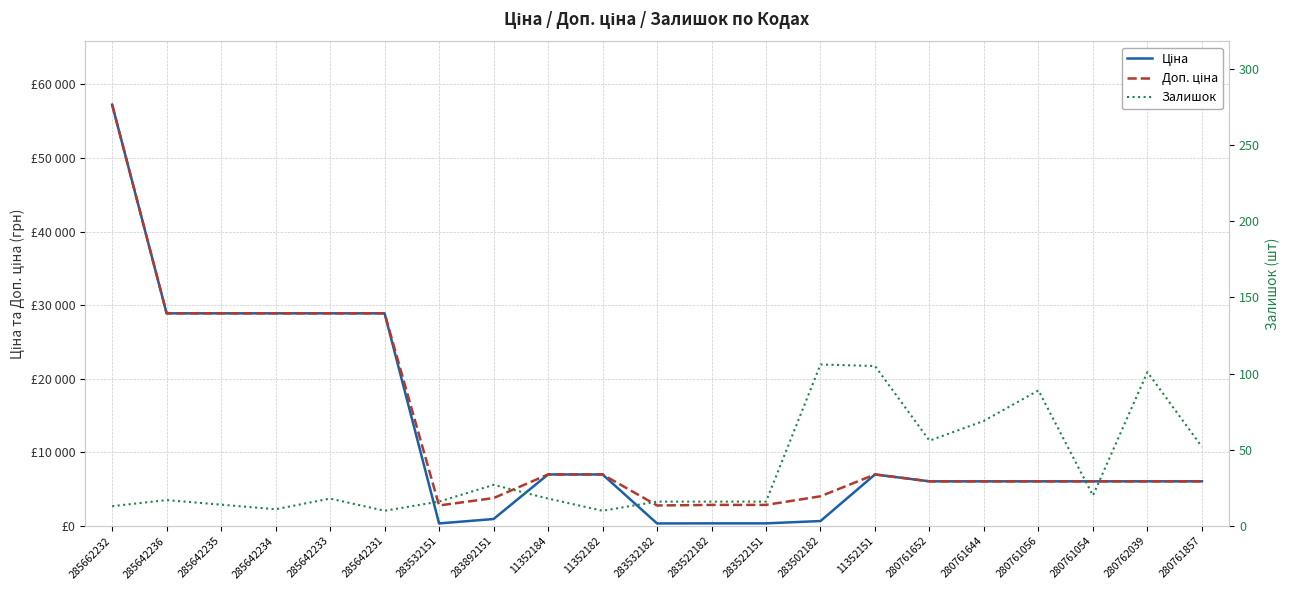

True or false: Залишок has a value of 16.0 at 283532151.

True